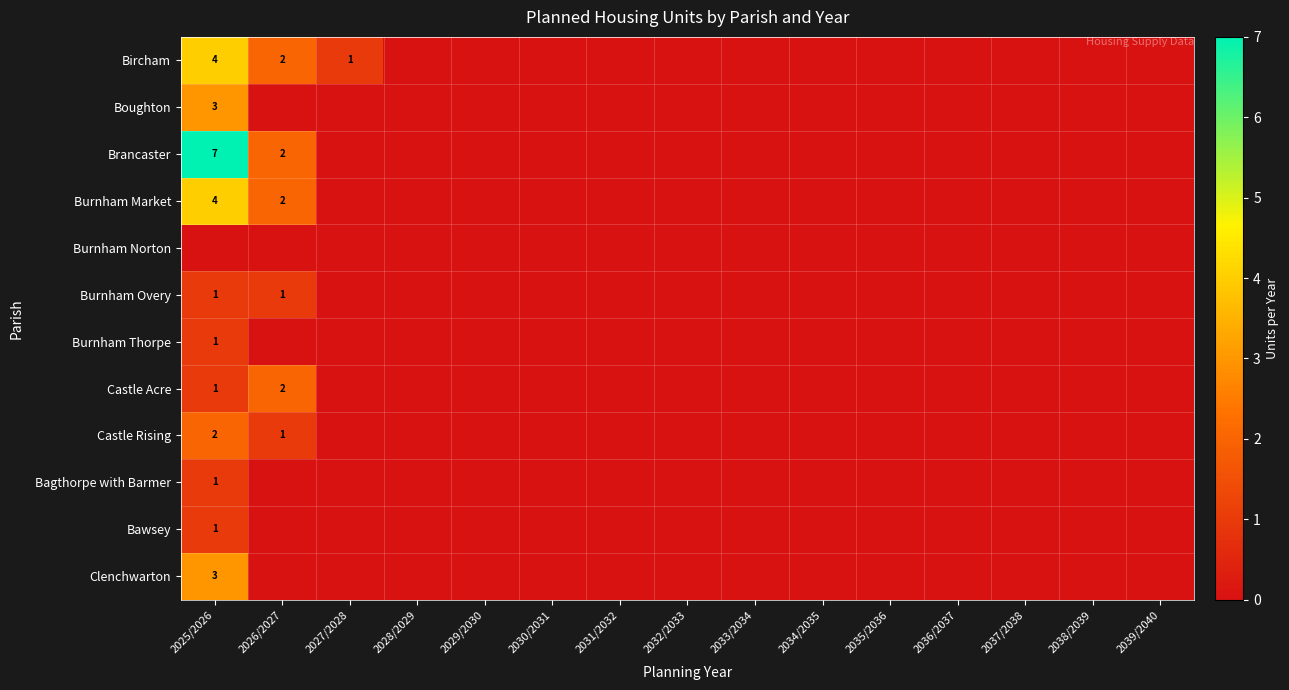

Is it true that Clenchwarton equals 4 at 2025/2026?

False